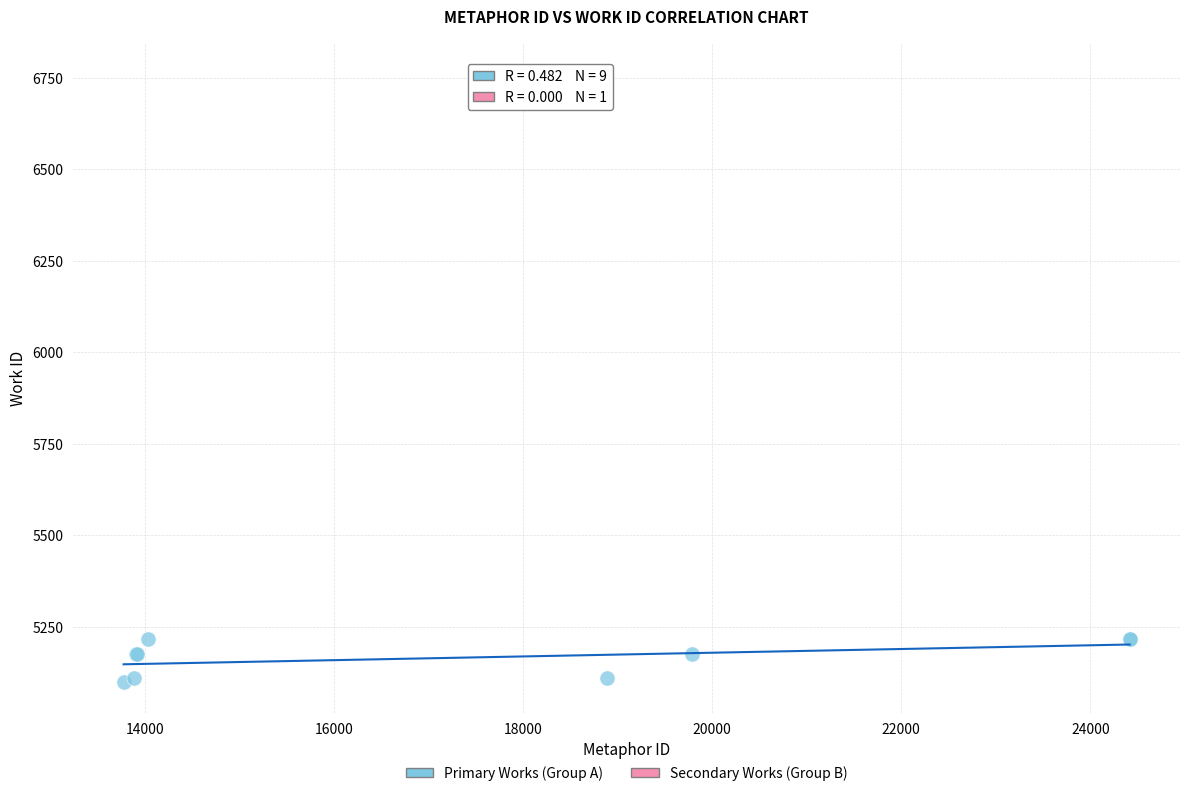

What are all the series names shown in the legend?

Primary Works (Group A), Secondary Works (Group B)